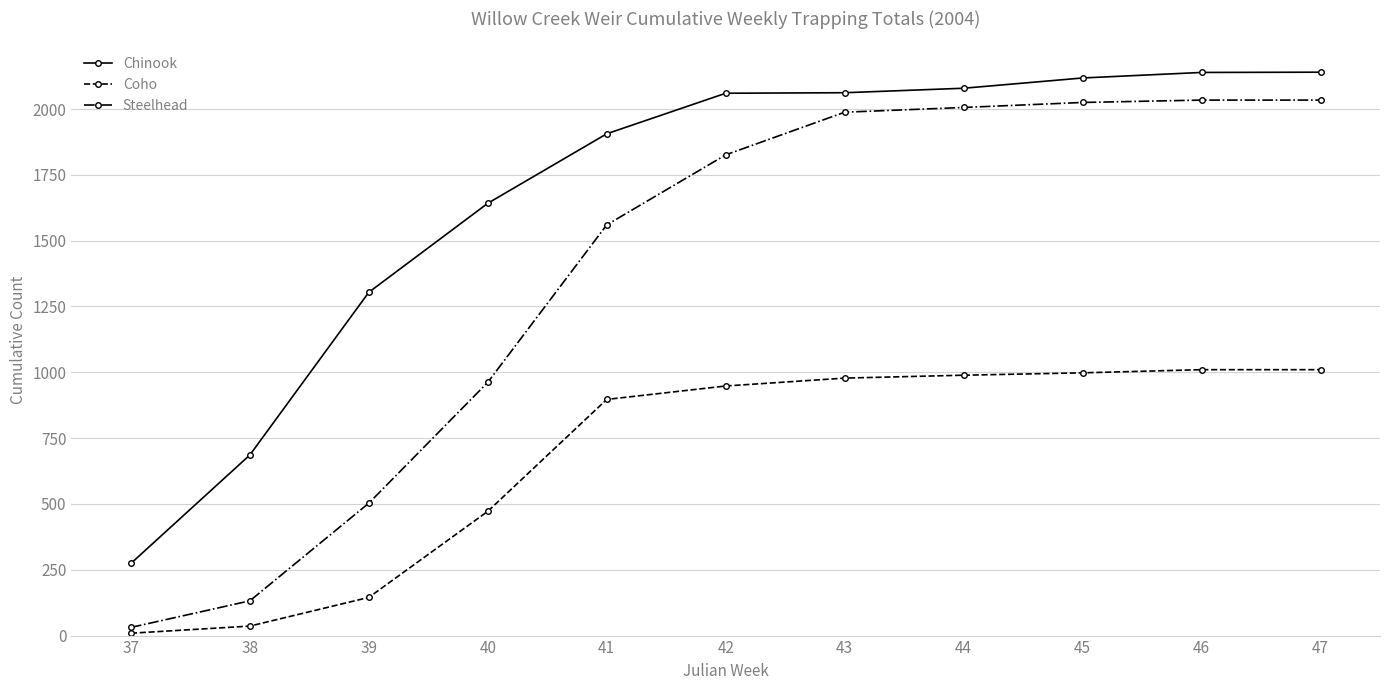

Rank the series by their maximum value, from highest to lowest.

Chinook, Steelhead, Coho